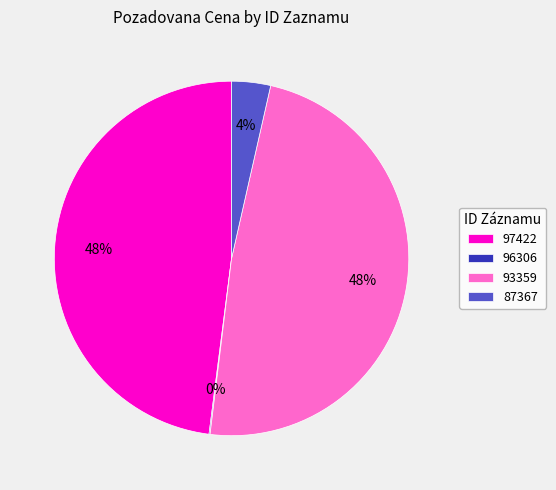

Is there any slice that represents more than half of the pie?

No